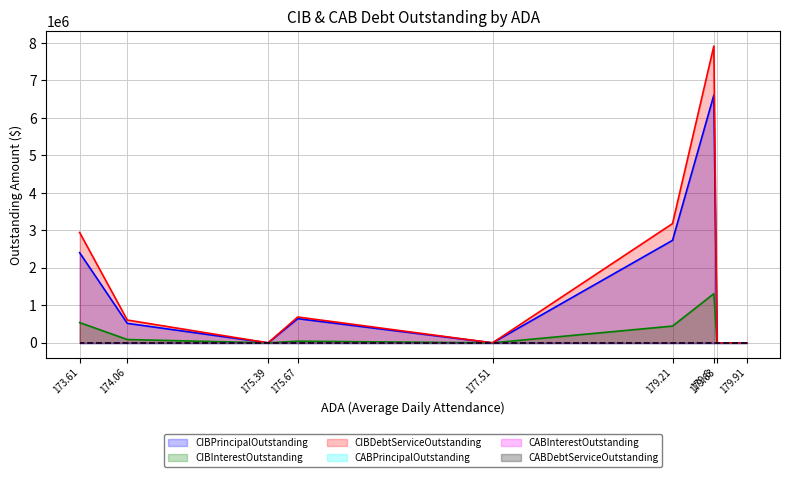

Does the chart display data point markers on the line(s)?

No